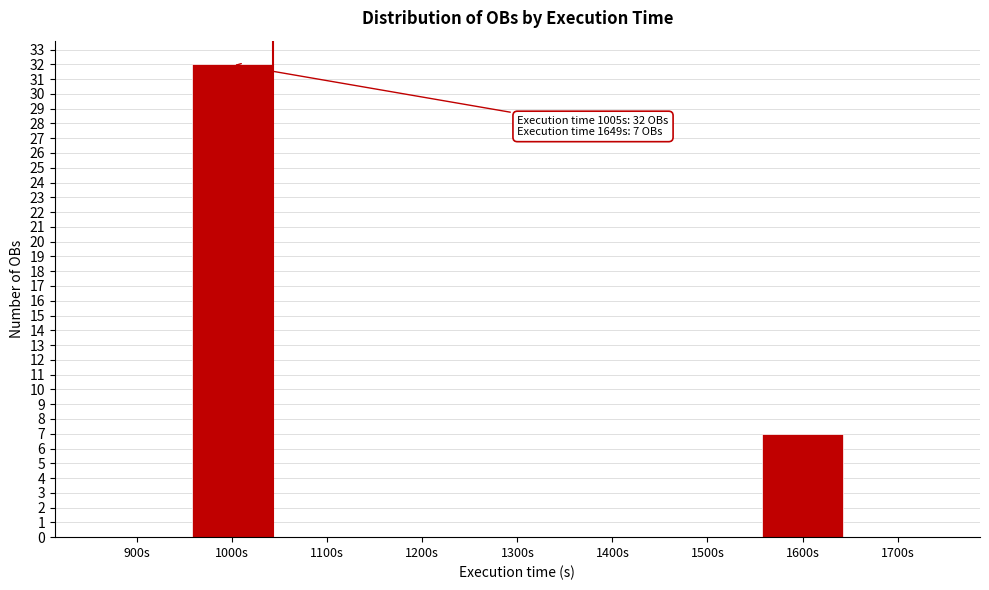

Reading left to right, list all the values displayed in this chart.

900s=0	1000s=32	1100s=0	1200s=0	1300s=0	1400s=0	1500s=0	1600s=7	1700s=0